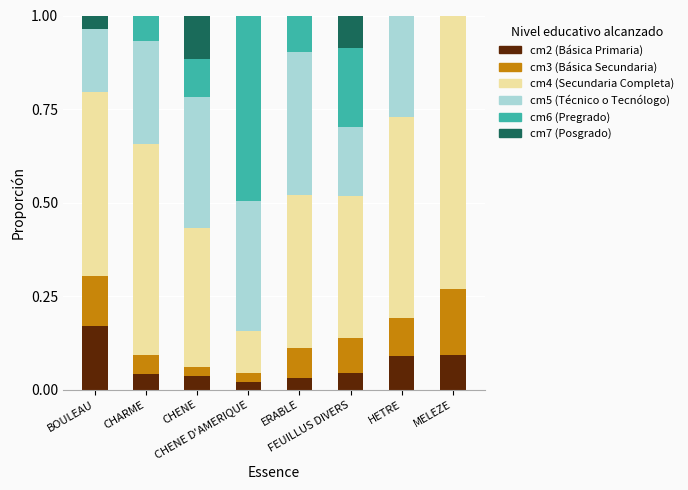

Count the number of data series in this chart.

6